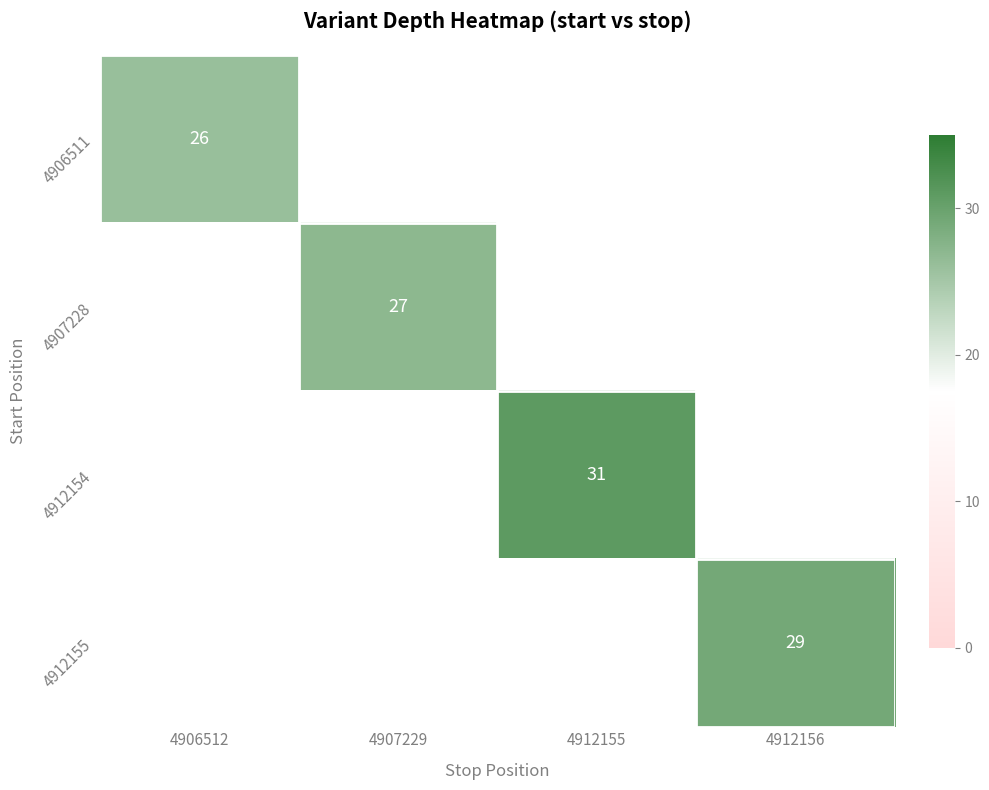

Is it true that 4907228 equals 13 at 4907229?

False